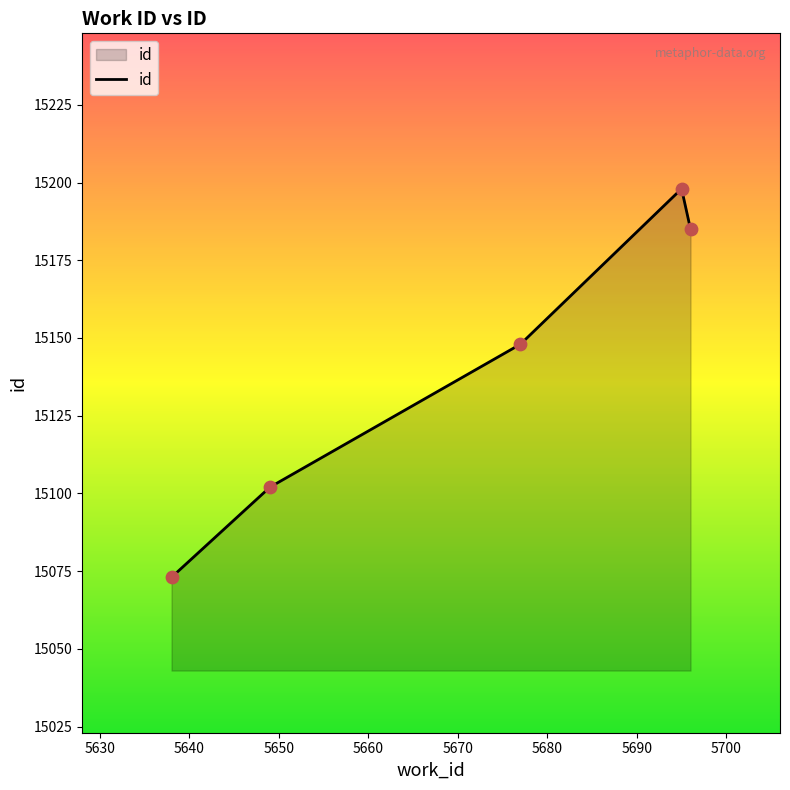

What is the maximum value shown in the chart?

15198